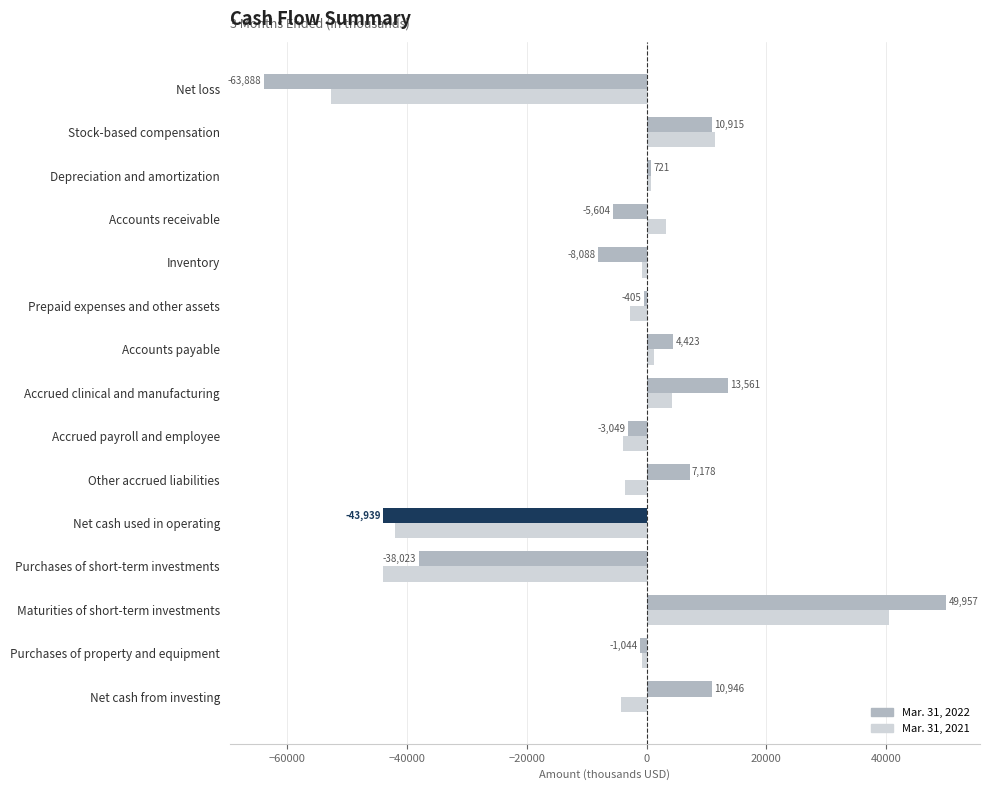

Between Inventory and Net cash used in operating, which series saw the biggest shift?

Mar. 31, 2021